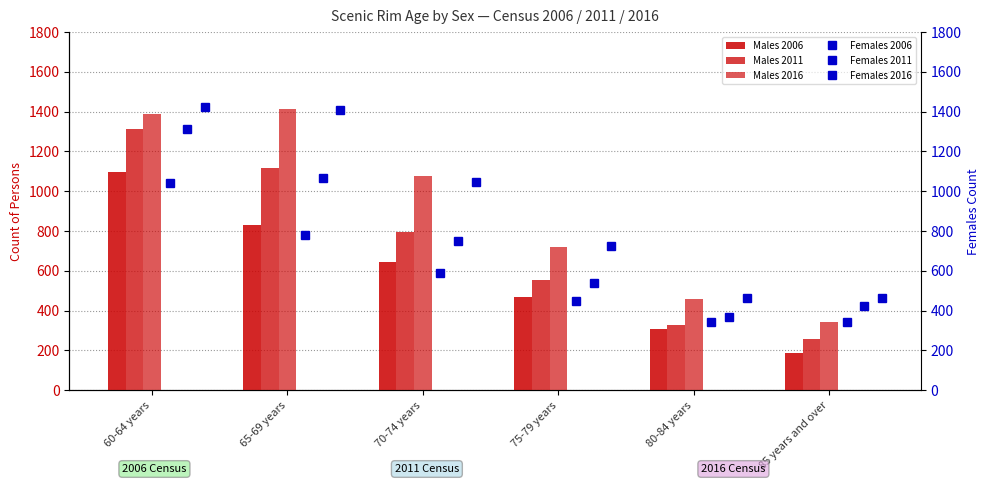

What are all the series names shown in the legend?

Males 2006, Males 2011, Males 2016, Females 2006, Females 2011, Females 2016